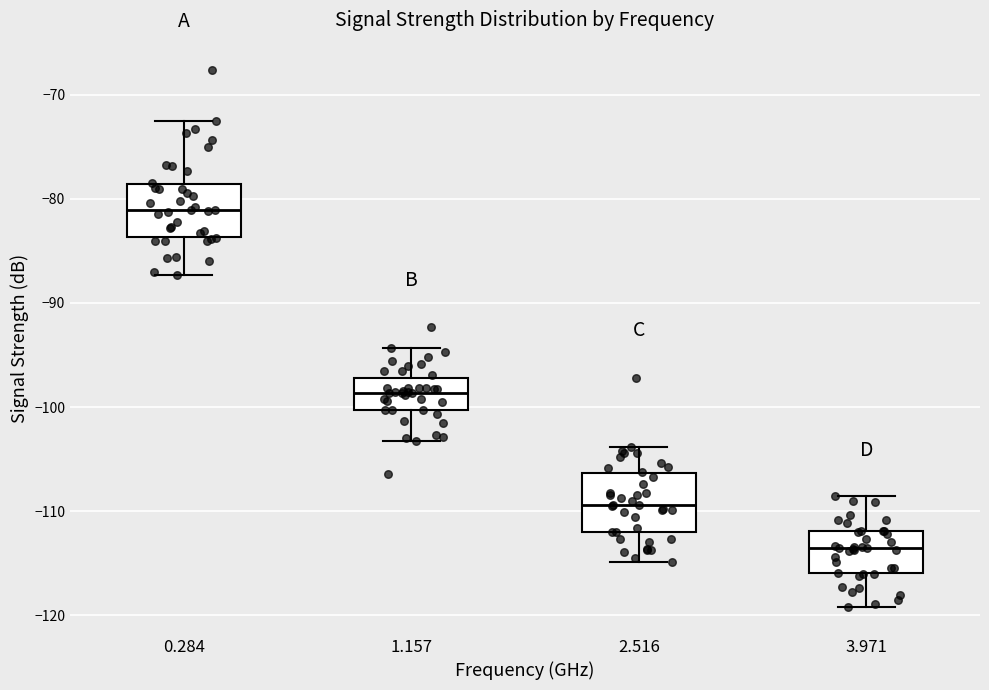

Where is the upper edge of the box at x = 1.157 on the y-axis? The values are not printed on the chart, so give them approximately, as read against the axis.

-97